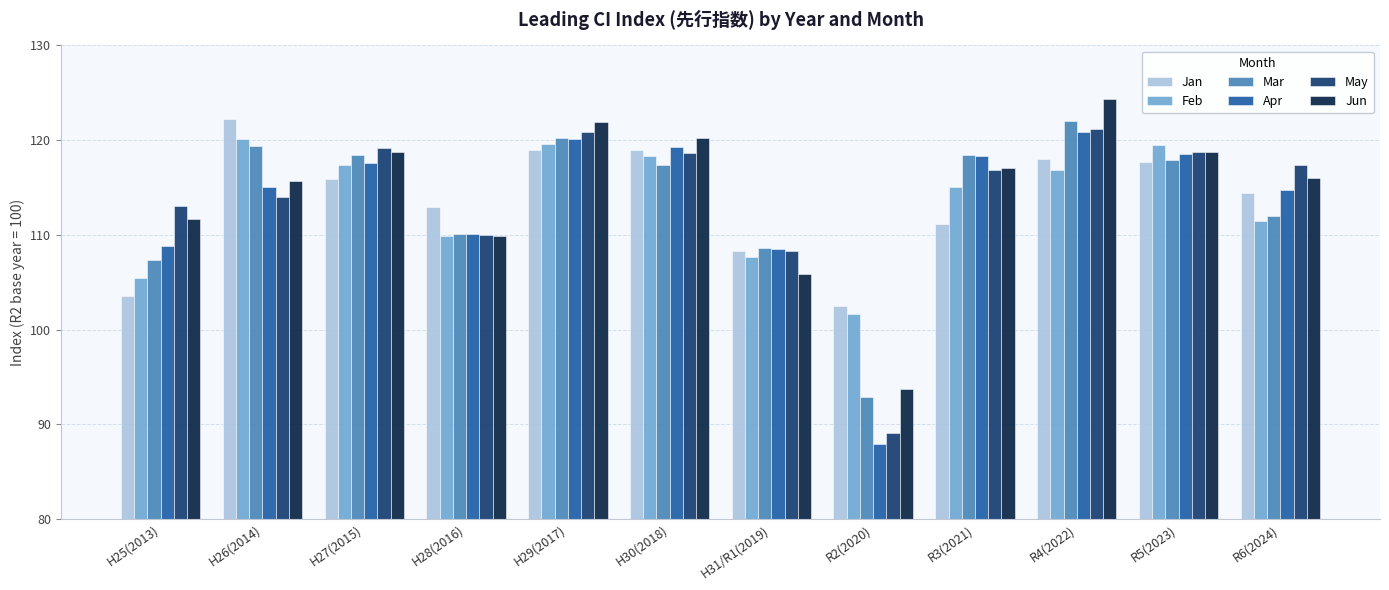

Is the value of Feb at R3(2021) greater than the value of Apr at R3(2021)?

No